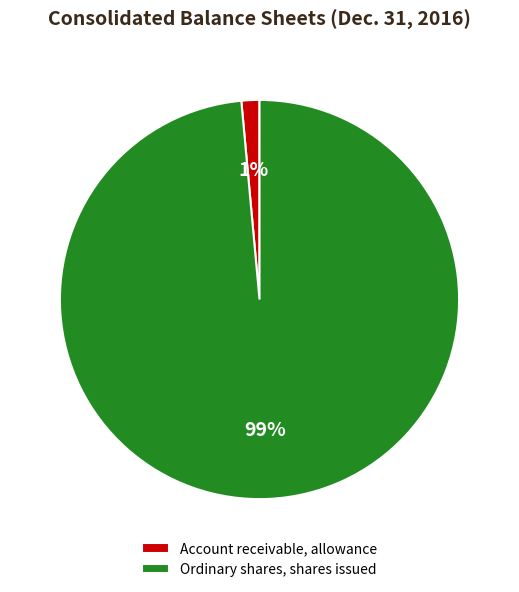

Which has a higher value, Account receivable, allowance or Ordinary shares, shares issued?

Ordinary shares, shares issued